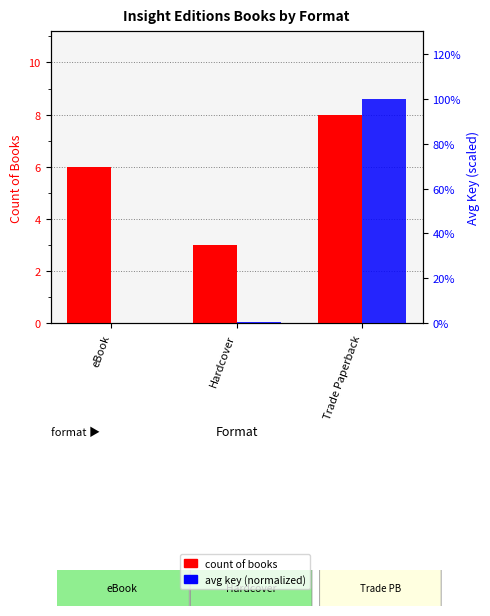

At Hardcover, list the series in order from smallest to largest.

avg key (normalized %), count of books